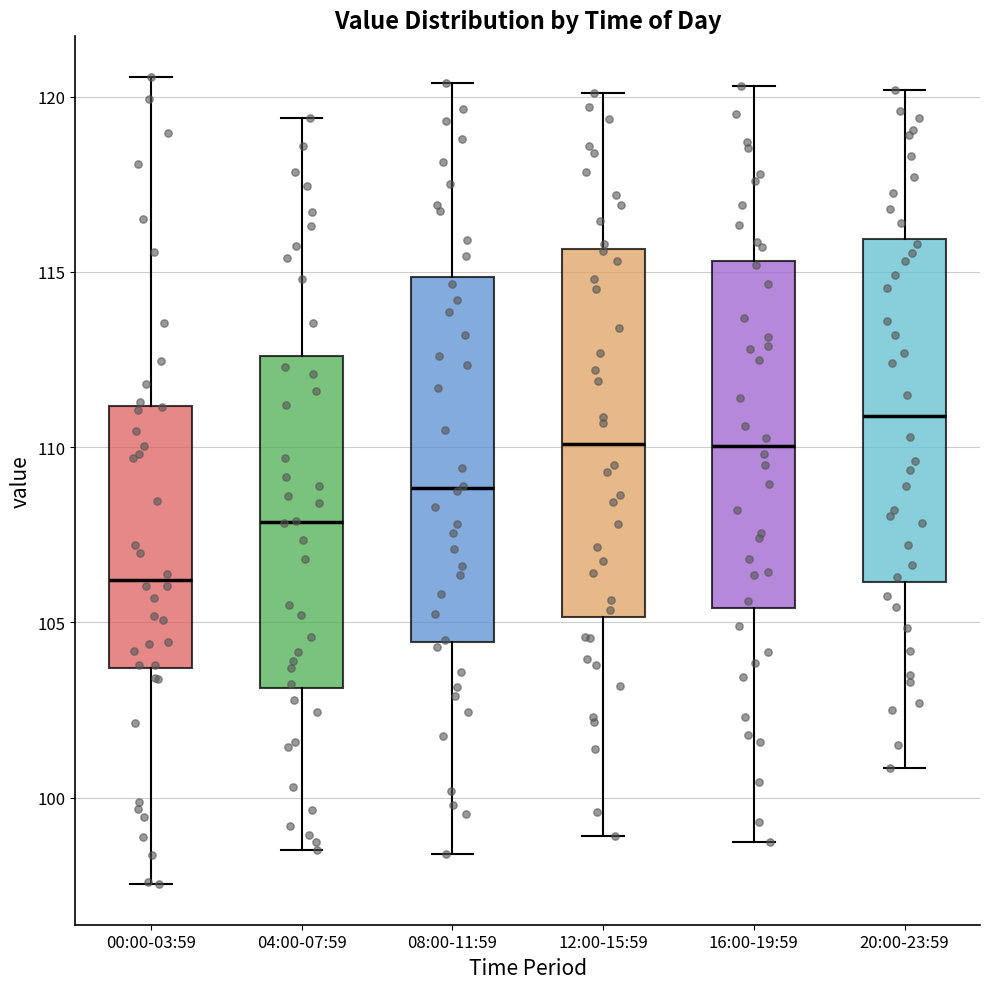

Reading left to right, read every box against the y-axis: the position of its median line, the range the box covers, and the ends of its whiskers. The values are not printed on the chart, so give them approximately, as read against the axis.

00:00-03:59: median 106.0, box 103.5 to 111.0, whiskers 97.5 to 120.5
04:00-07:59: median 108.0, box 103.0 to 112.5, whiskers 98.5 to 119.5
08:00-11:59: median 109.0, box 104.5 to 115.0, whiskers 98.5 to 120.5
12:00-15:59: median 110.0, box 105.0 to 115.5, whiskers 99.0 to 120.0
16:00-19:59: median 110.0, box 105.5 to 115.5, whiskers 99.0 to 120.5
20:00-23:59: median 111.0, box 106.0 to 116.0, whiskers 101.0 to 120.0